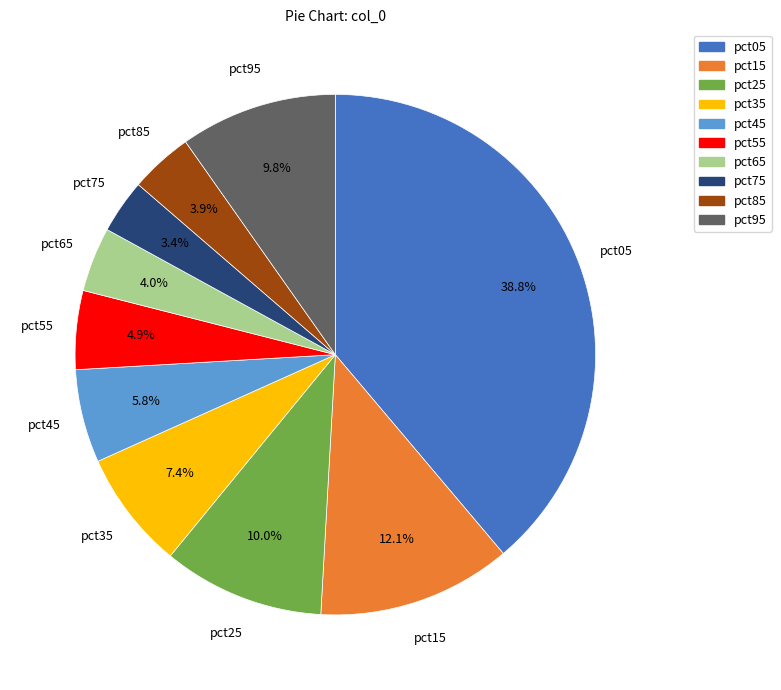

To the nearest percent, what is the combined percentage of pct05 and pct25?

49%